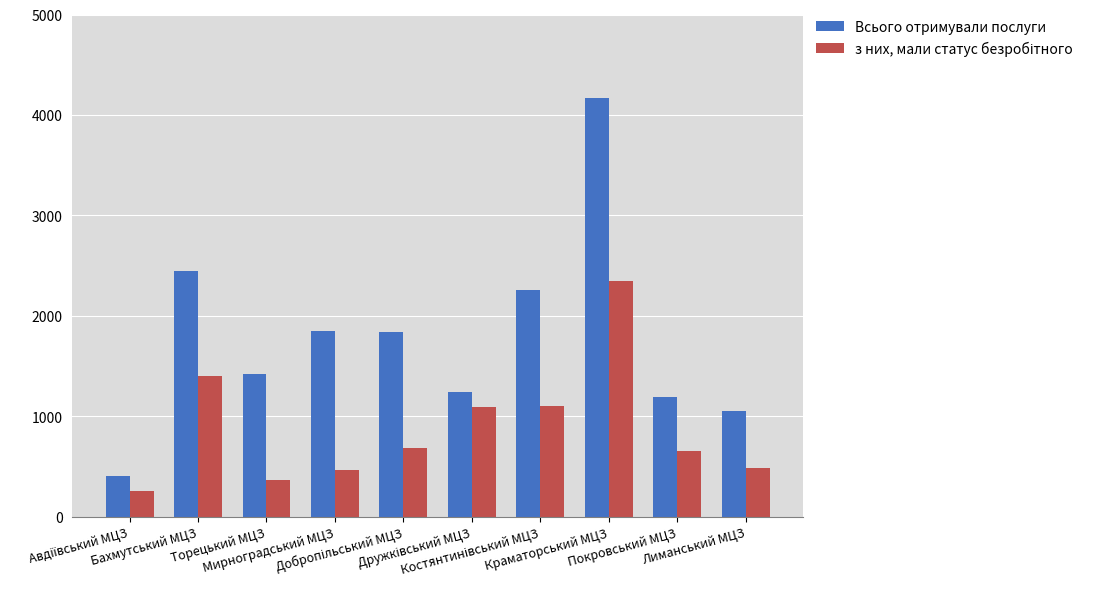

What is the lowest value of the Всього отримували послуги series?

406